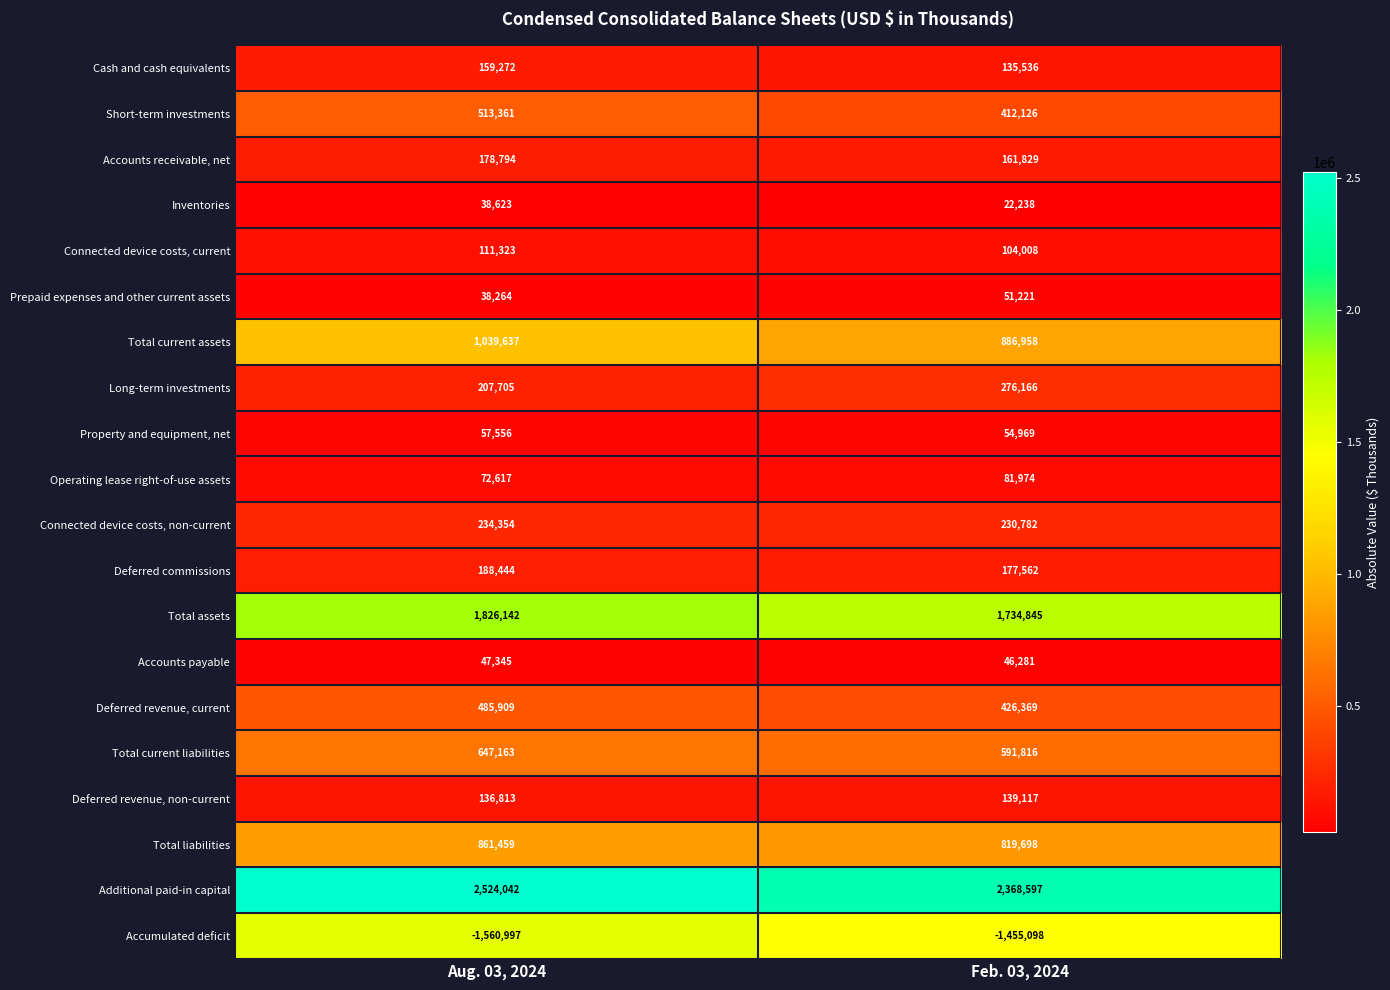

At Aug. 03, 2024, list the series in order from largest to smallest.

Additional paid-in capital, Total assets, Total current assets, Total liabilities, Total current liabilities, Short-term investments, Deferred revenue, current, Connected device costs, non-current, Long-term investments, Deferred commissions, Accounts receivable, net, Cash and cash equivalents, Deferred revenue, non-current, Connected device costs, current, Operating lease right-of-use assets, Property and equipment, net, Accounts payable, Inventories, Prepaid expenses and other current assets, Accumulated deficit